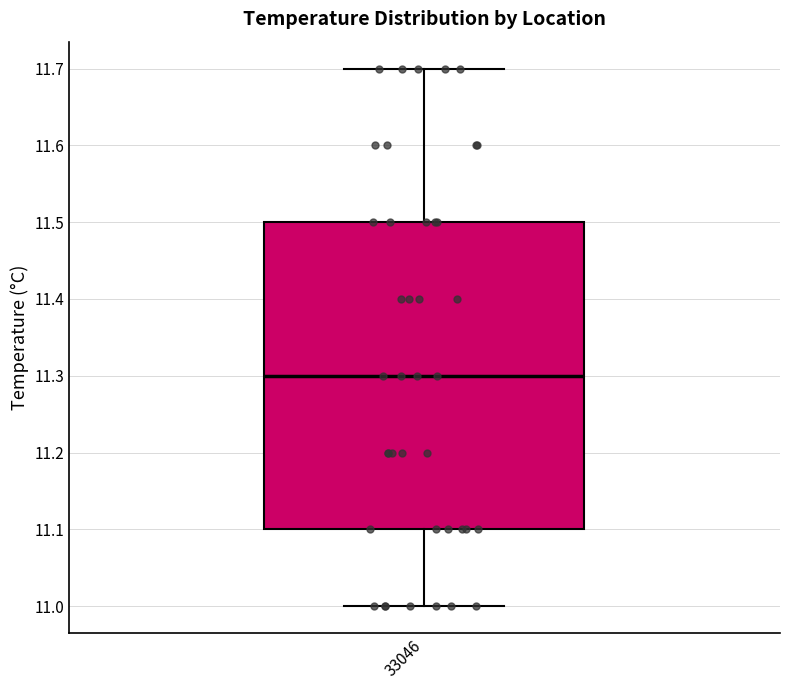

Read this box plot against the y-axis: the position of the median line, the range covered by the box, and the ends of both whiskers. The values are not printed on the chart, so give them approximately, as read against the axis.

median 11.3, box 11.1 to 11.5, whiskers 11.0 to 11.7